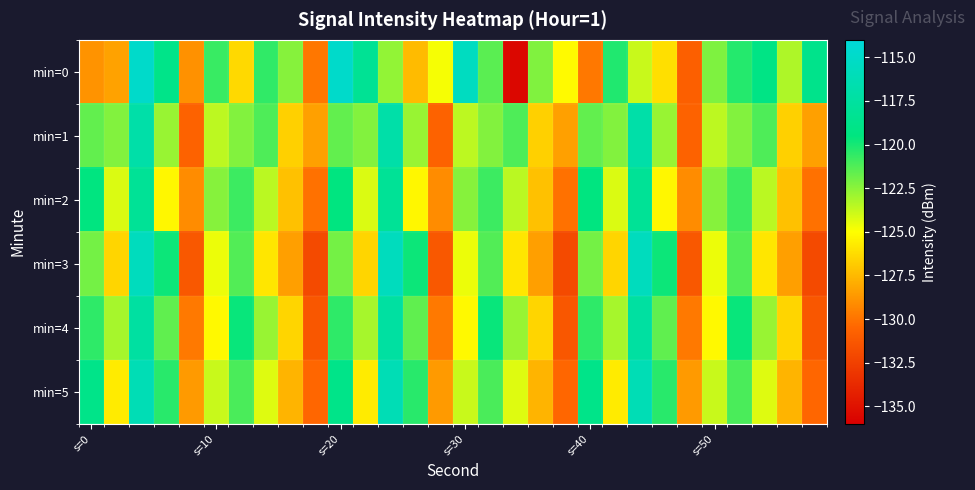

Which series has the widest spread of values?

min=0